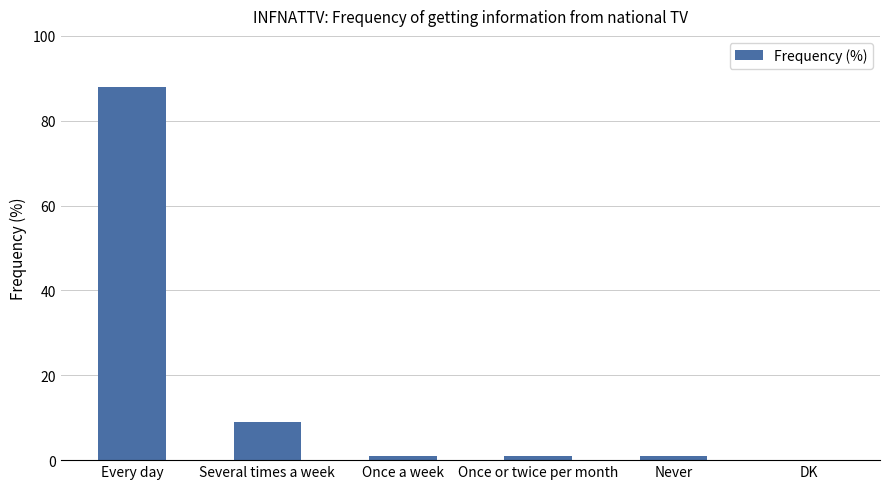

How many categories are shown in the chart?

6